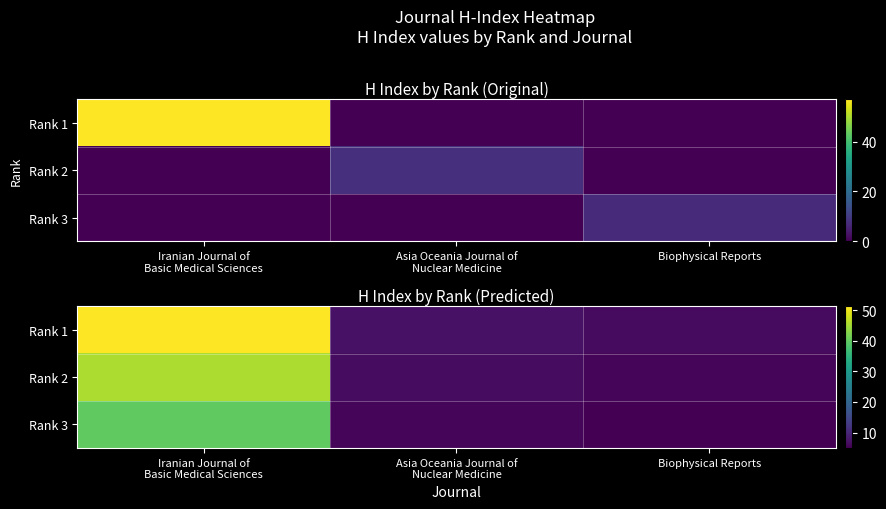

Is the value of Rank 2 at Asia Oceania Journal of Nuclear Medicine greater than the value of Rank 1 at Iranian Journal of Basic Medical Sciences?

No